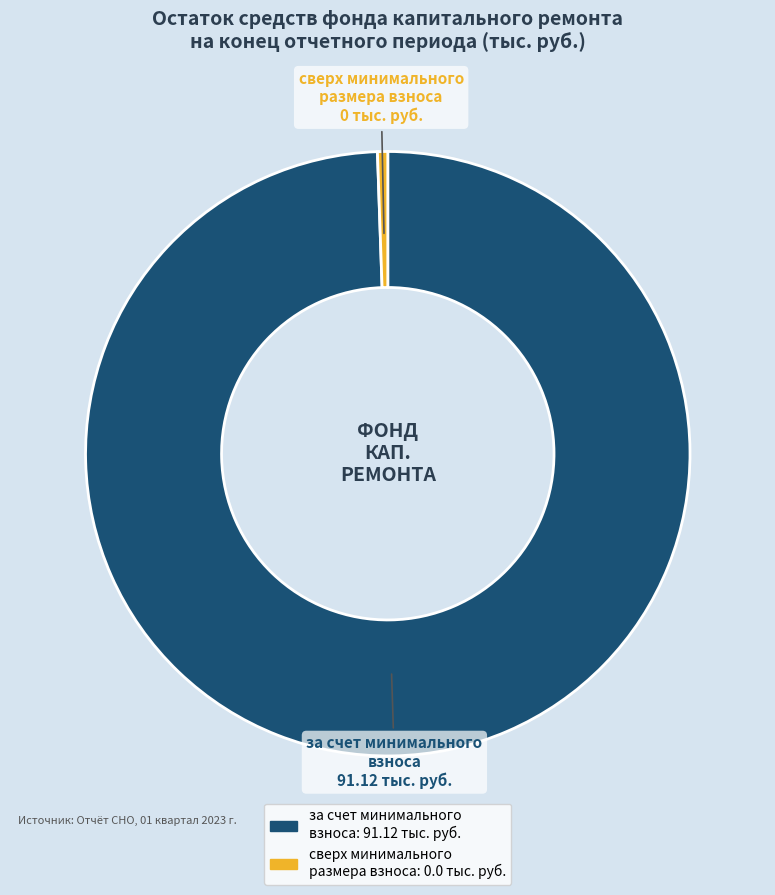

Is it true that за счет минимального взноса is 99% of the pie?

True